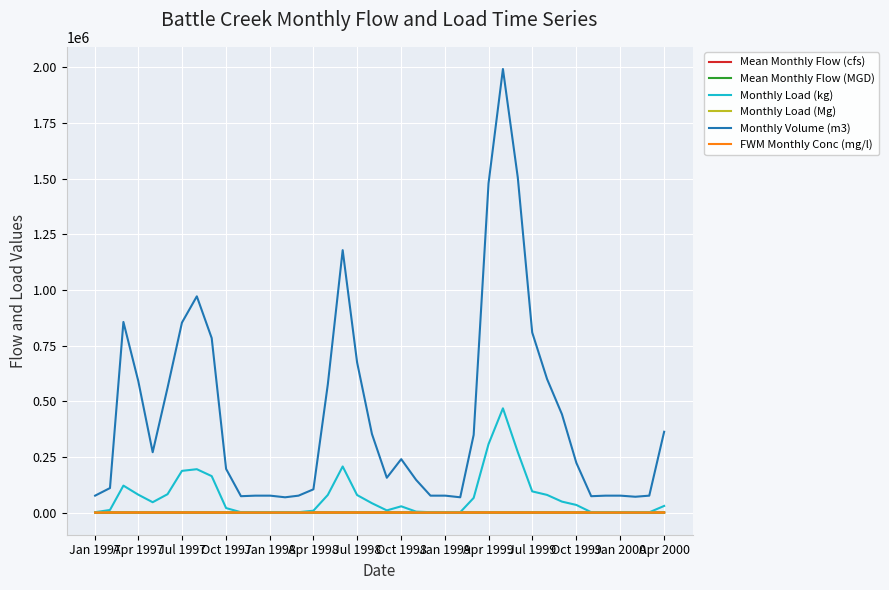

Which series has the largest range (max minus min)?

Monthly Volume (m3)